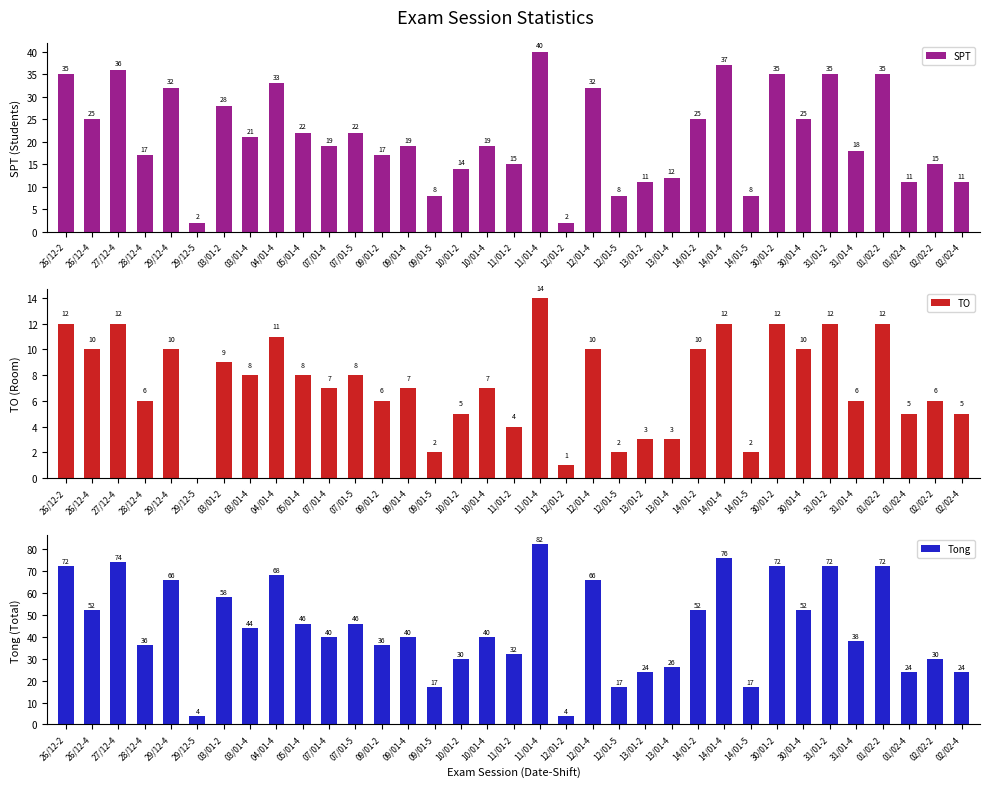

Is the value of SPT at 26/12-2 greater than the value of TO at 30/01-2?

Yes